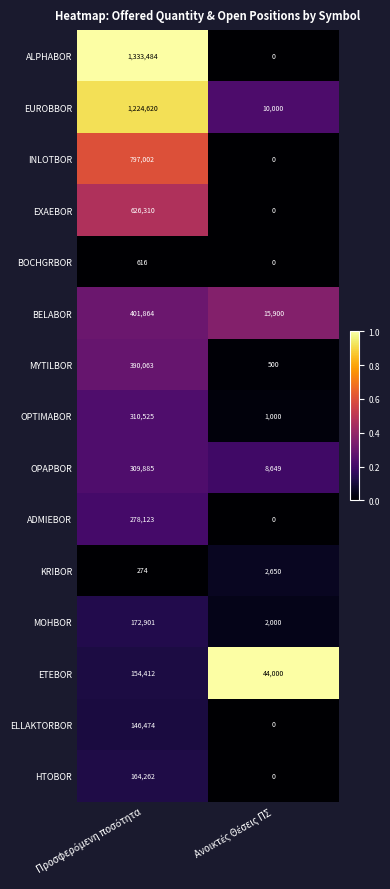

At how many categories does at least one series exceed 0?

2